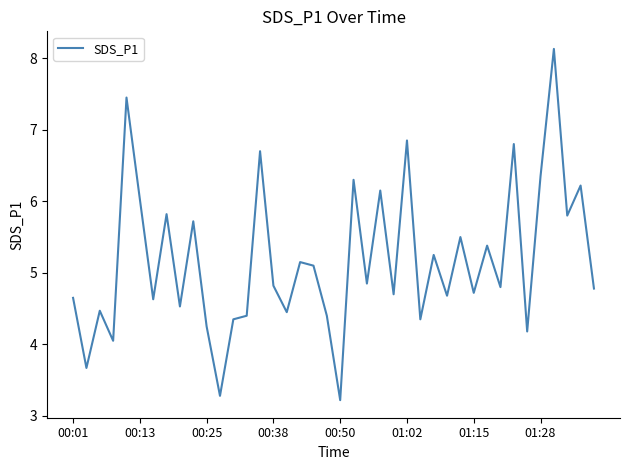

What is the maximum value shown in the chart?

8.1